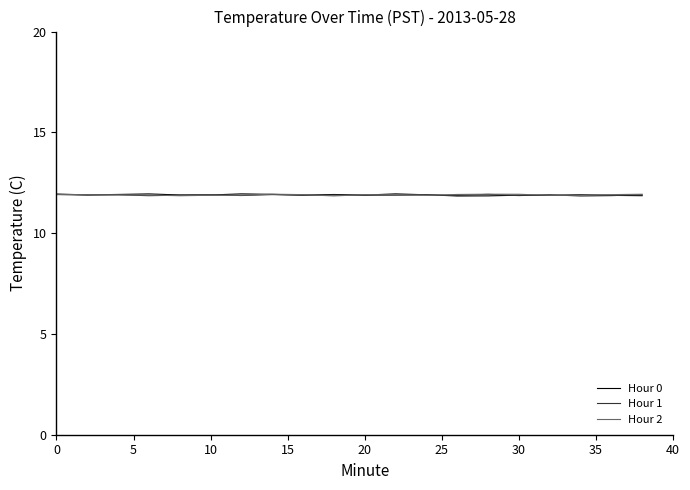

Which series ends up on top after the final intersection of Hour 2 and Hour 0?

Hour 2